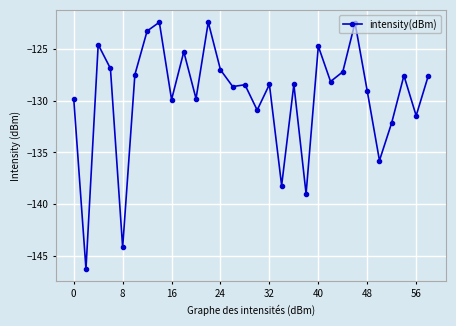

What is the average value?

-129.6